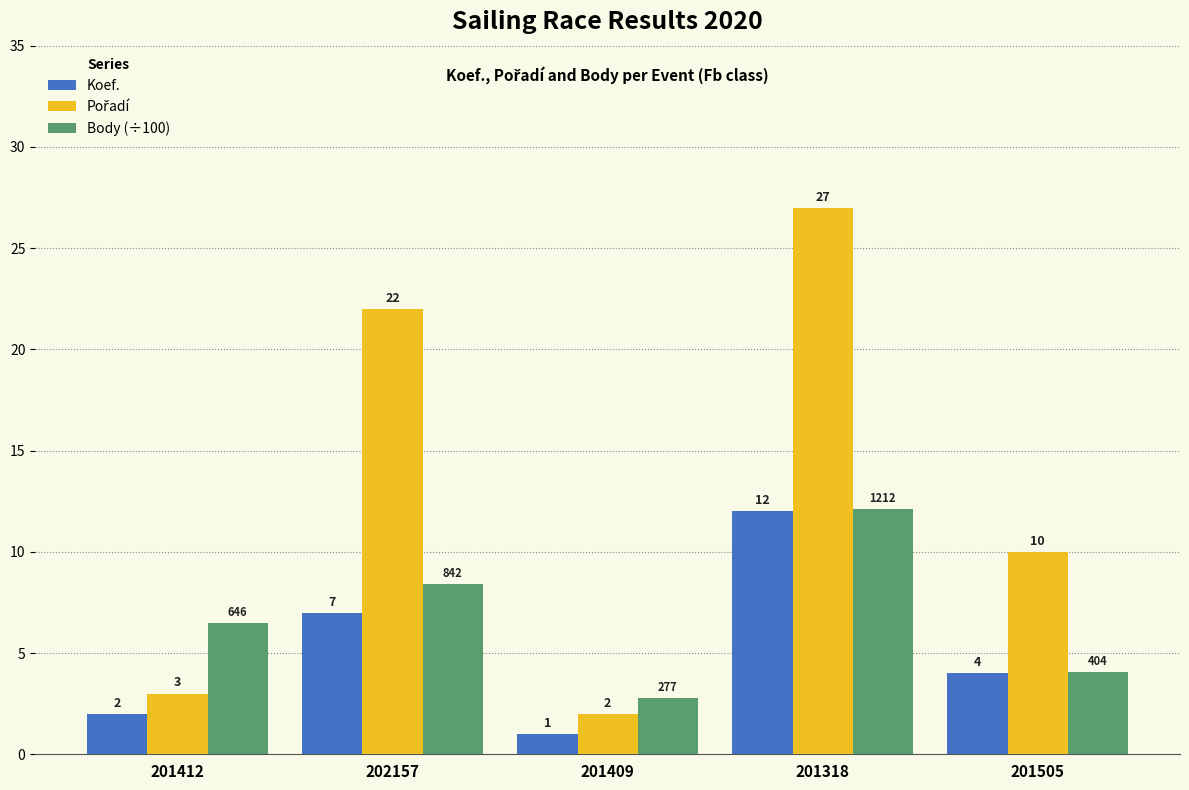

What is the spread (max minus min) of values at 202157?

15.0